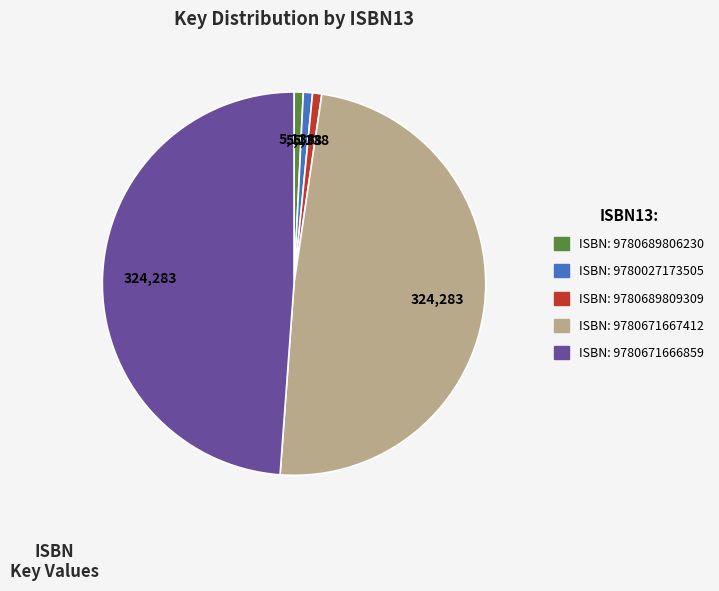

Does any single category account for the majority?

No